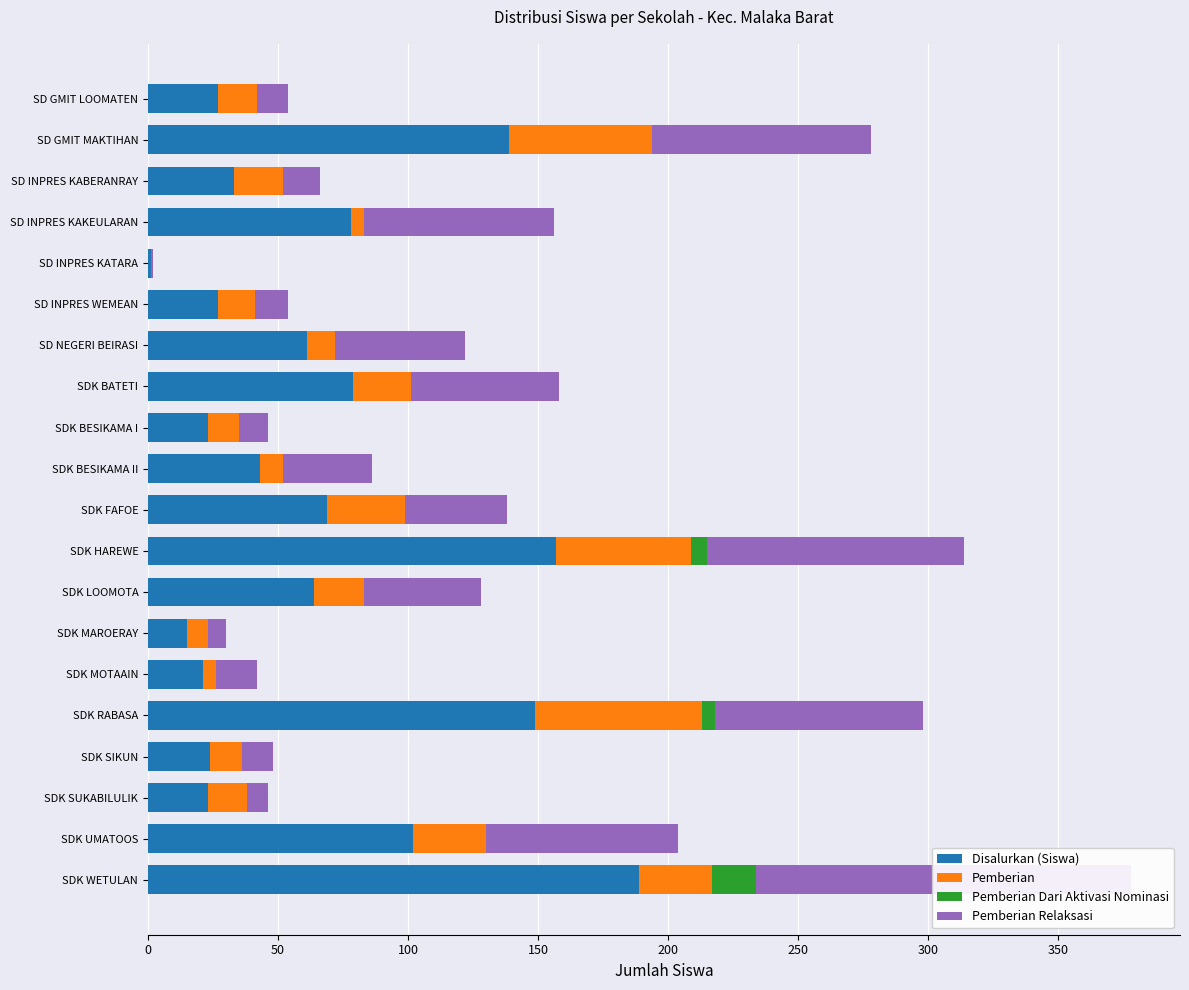

How many bars are there in total?

80